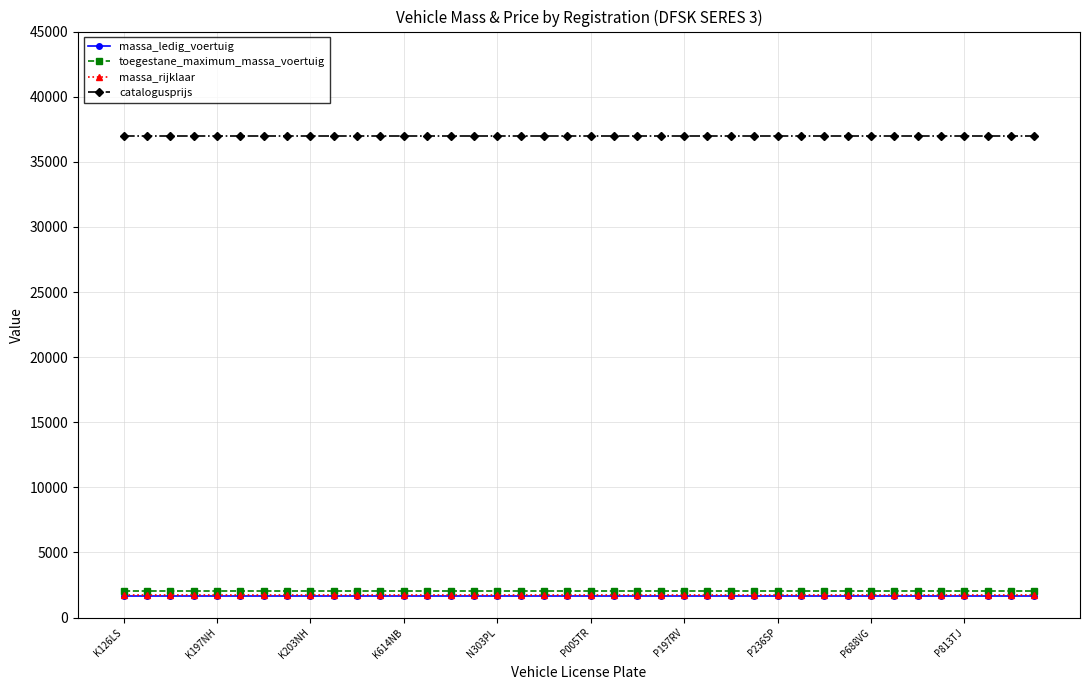

What is the maximum value for catalogusprijs?

36947